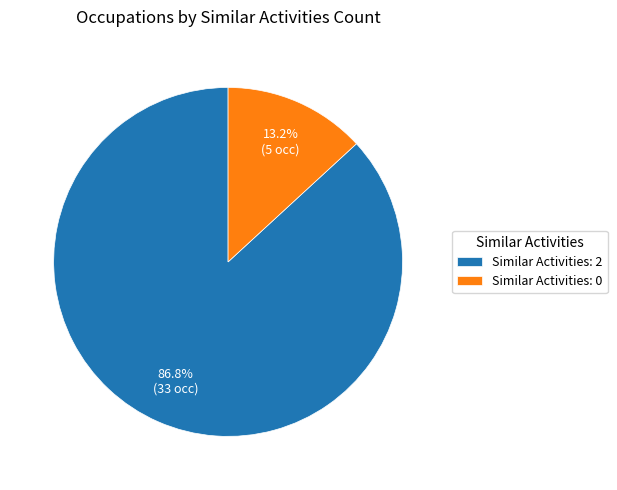

Rank the categories by value from highest to lowest.

Similar Activities: 2, Similar Activities: 0